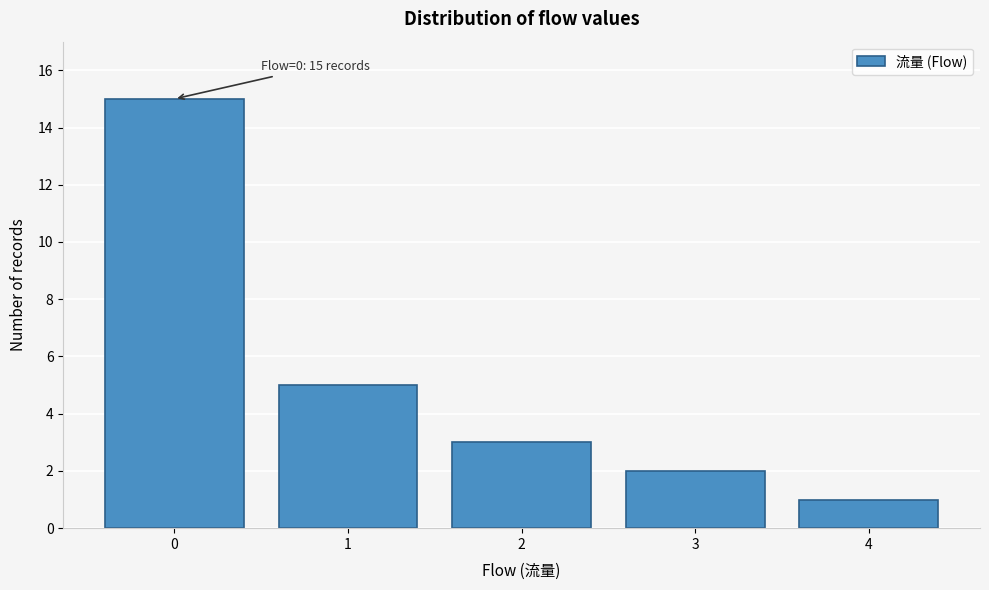

Reading left to right, extract all data points from this chart.

15	5	3	2	1